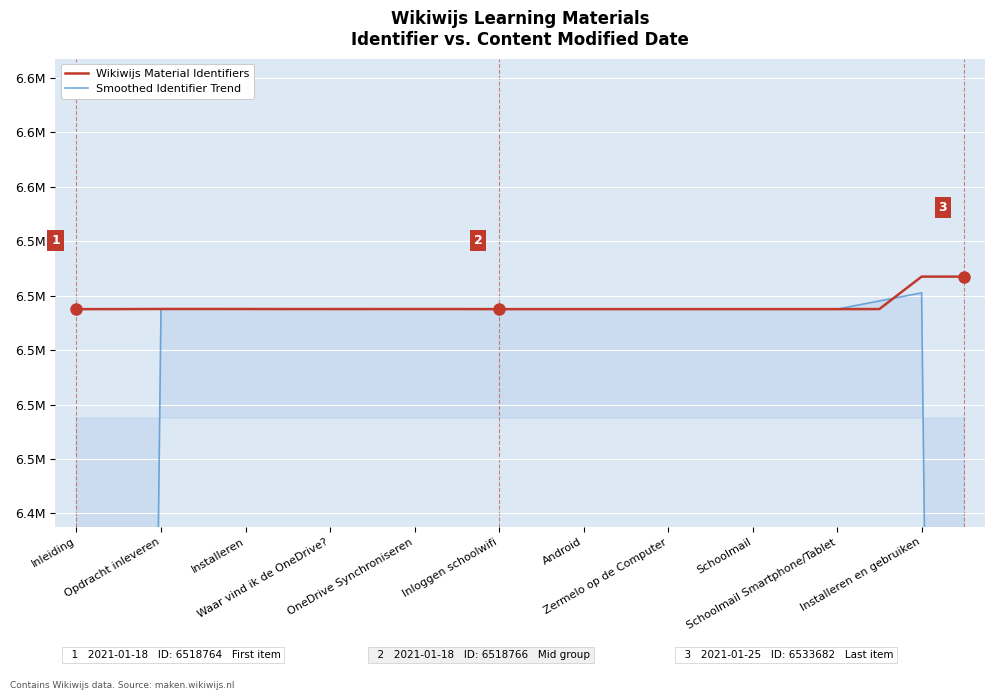

At Android, list the series in order from smallest to largest.

Smoothed Identifier Trend, Wikiwijs Material Identifiers